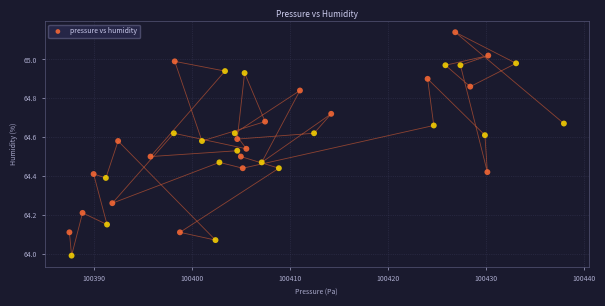

What is the range of X values (max minus min)?

50.5